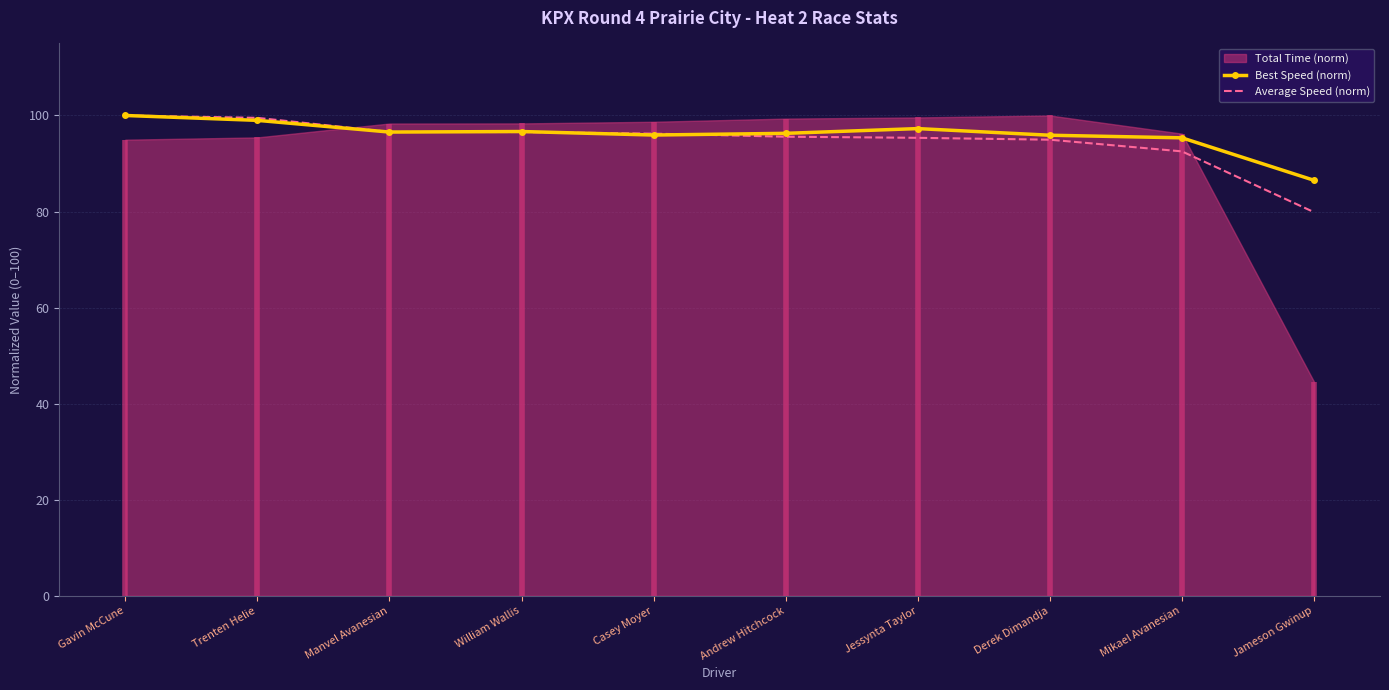

At Gavin McCune, list the series in order from smallest to largest.

Best Speed (norm), Average Speed (norm)